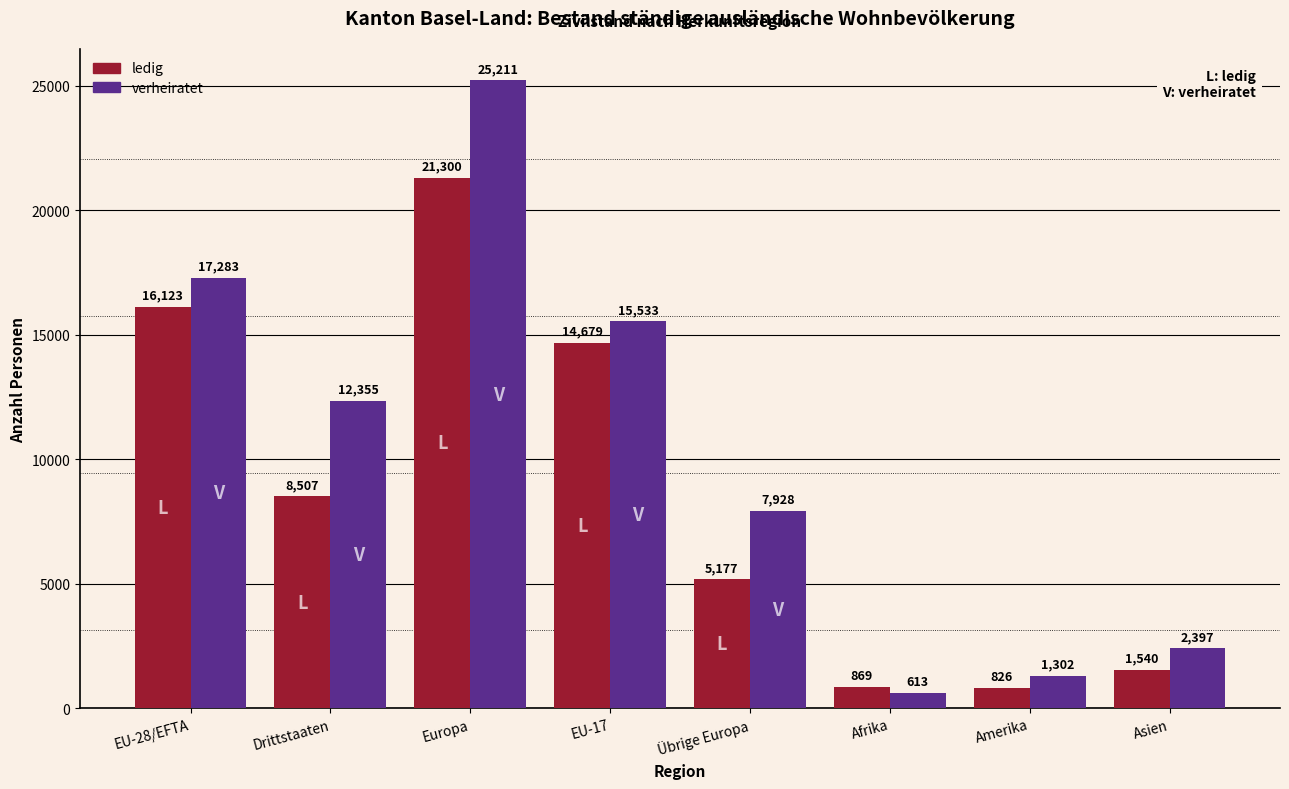

At how many categories does at least one series exceed 23488?

1